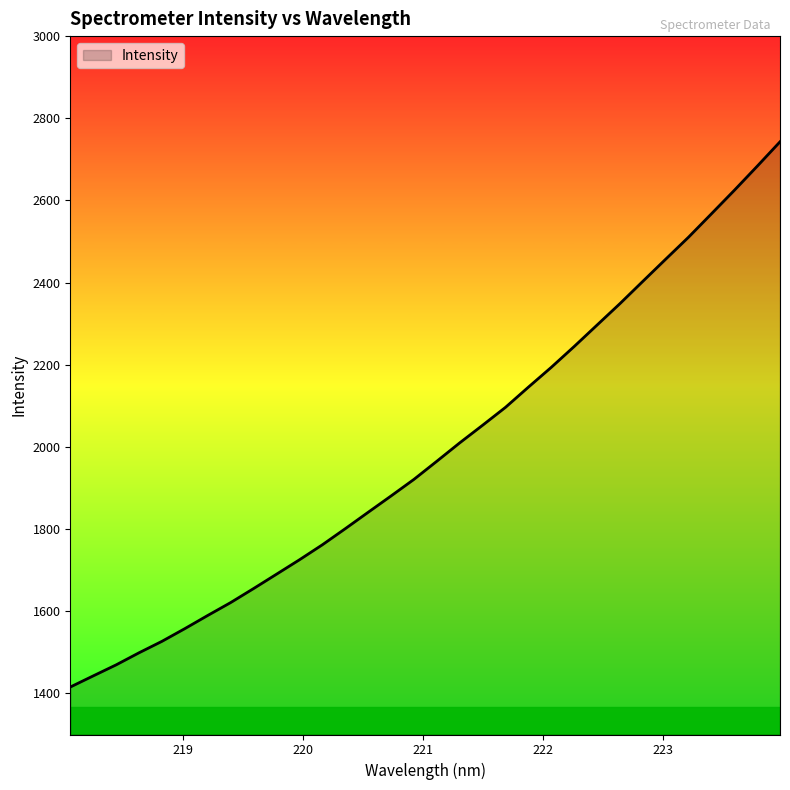

What is the smallest value displayed?

1415.6